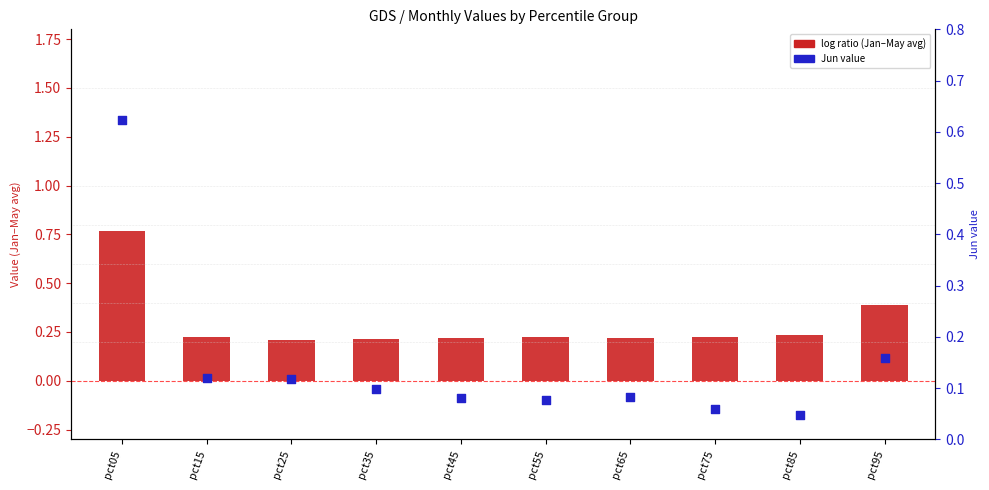

Which series has the largest Y range (max minus min)?

Jun values